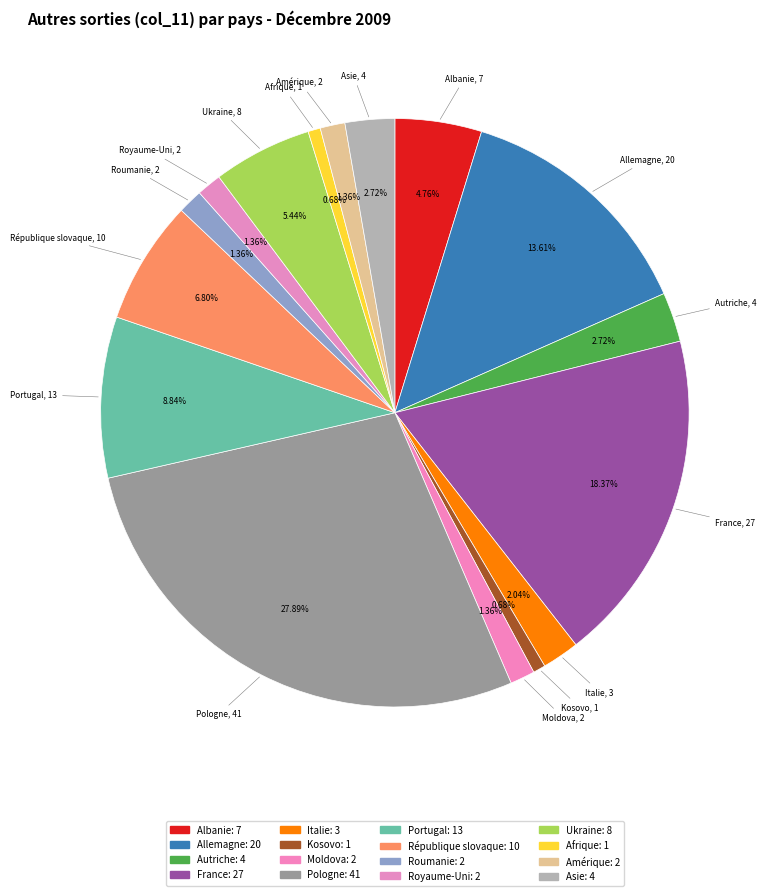

How many slices are in this pie chart?

16